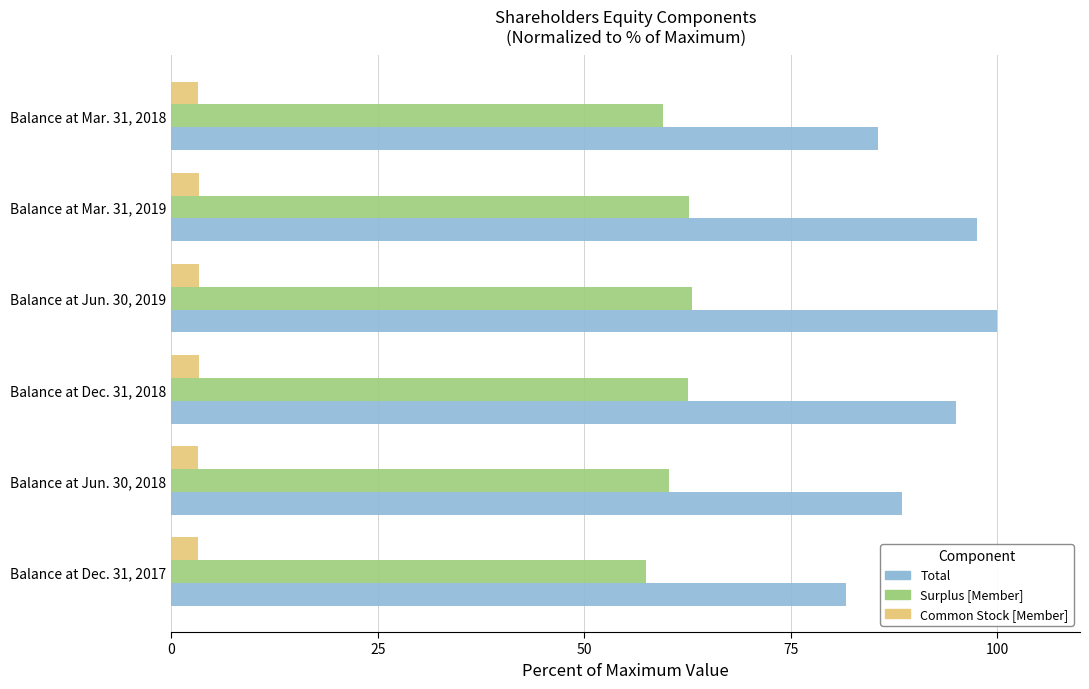

Is it true that Surplus [Member] equals 25.4 at Balance at Jun. 30, 2019?

False